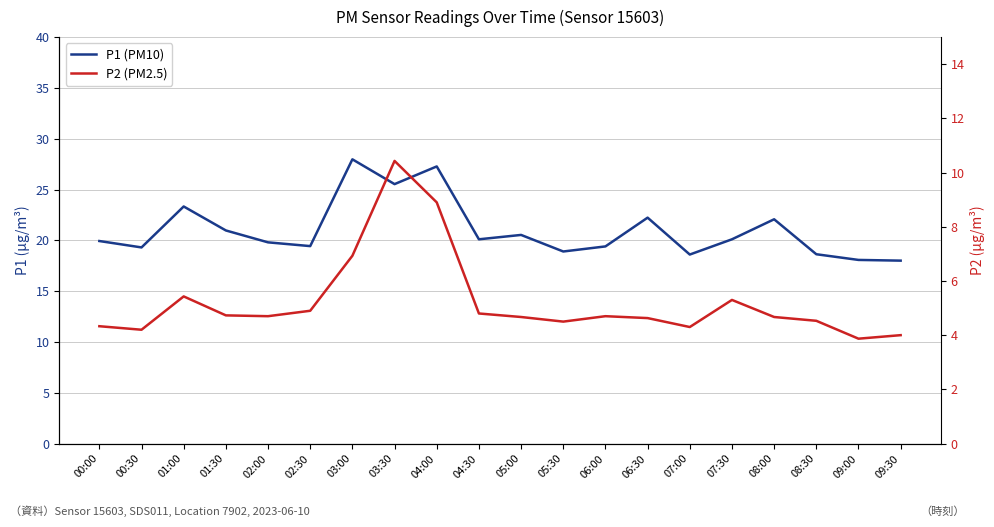

How many interior local peaks does the P2 (PM2.5) series have?

4